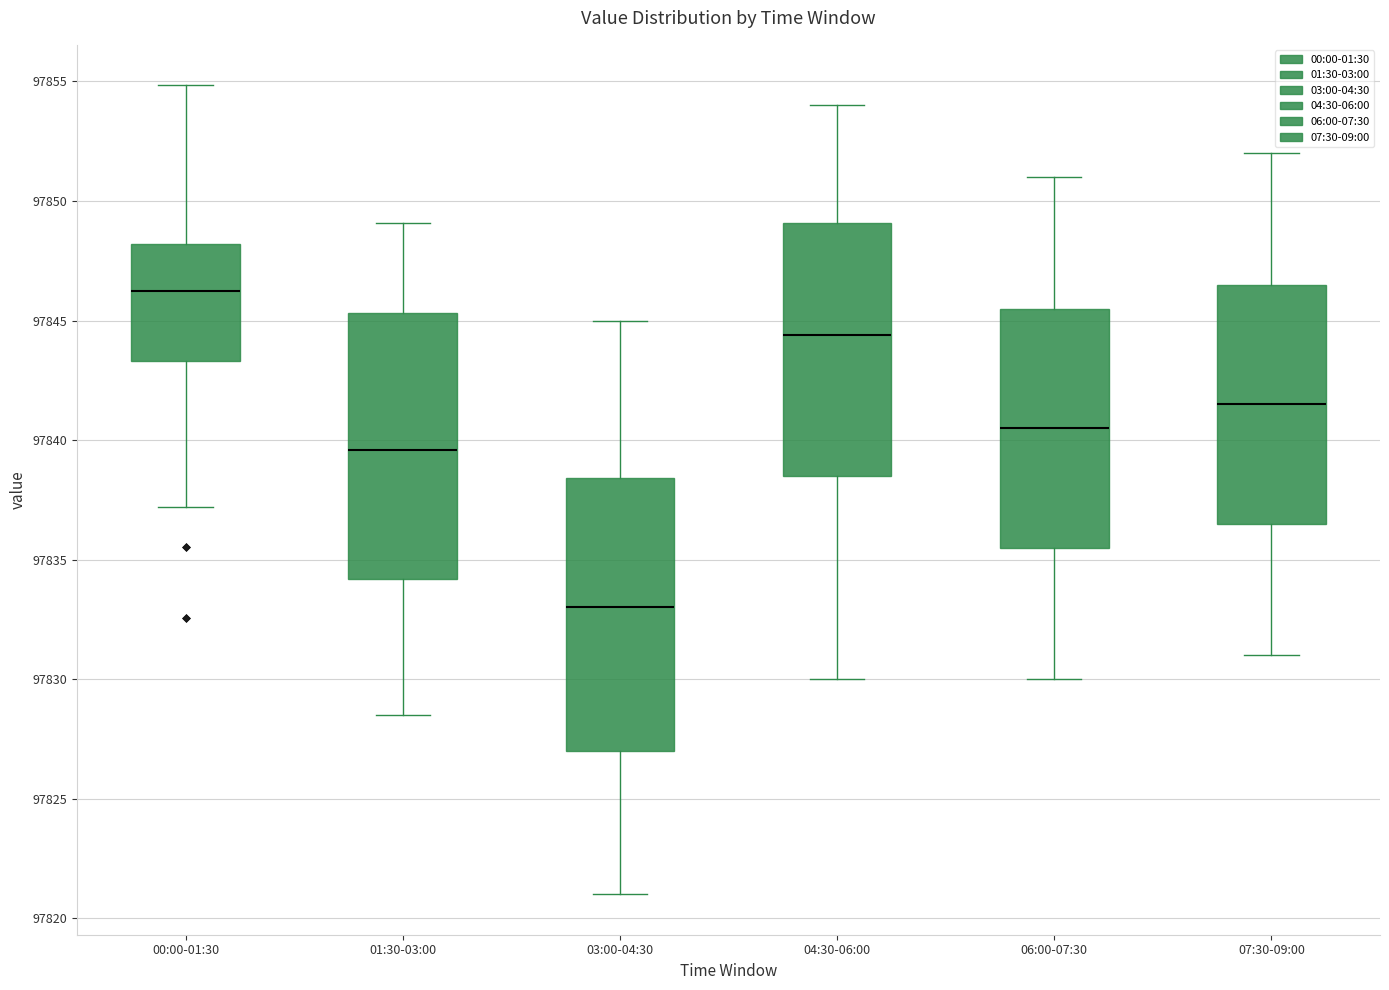

Reading left to right, read every box against the y-axis: the position of its median line, the range the box covers, and the ends of its whiskers. The values are not printed on the chart, so give them approximately, as read against the axis.

00:00-01:30: median 97846.0, box 97843.5 to 97848.0, whiskers 97837.0 to 97855.0
01:30-03:00: median 97839.5, box 97834.0 to 97845.5, whiskers 97828.5 to 97849.0
03:00-04:30: median 97833.0, box 97827.0 to 97838.5, whiskers 97821.0 to 97845.0
04:30-06:00: median 97844.5, box 97838.5 to 97849.0, whiskers 97830.0 to 97854.0
06:00-07:30: median 97840.5, box 97835.5 to 97845.5, whiskers 97830.0 to 97851.0
07:30-09:00: median 97841.5, box 97836.5 to 97846.5, whiskers 97831.0 to 97852.0